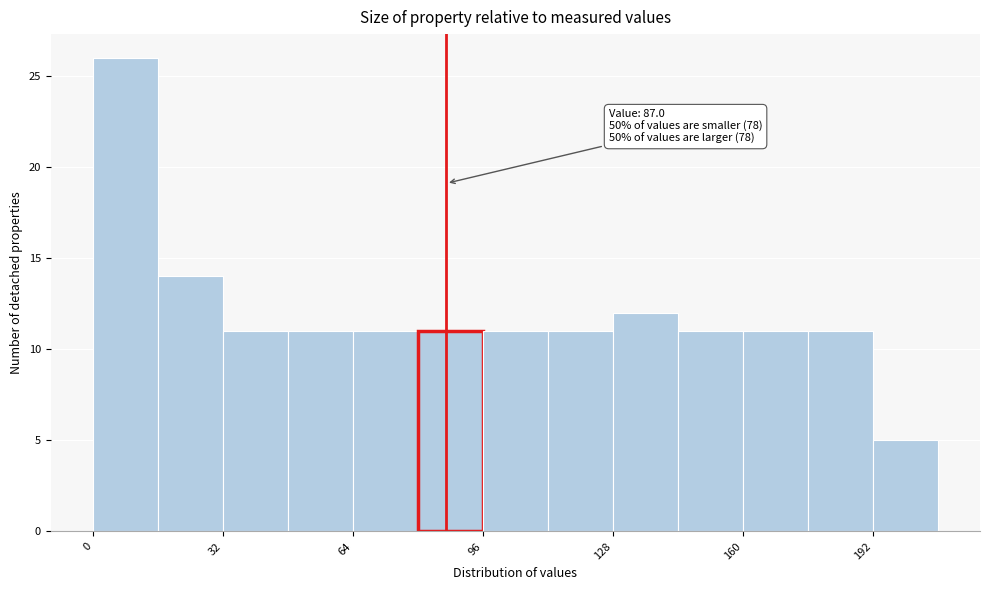

Read against the x-axis, roughly where is the centre of the tallest bar?

10